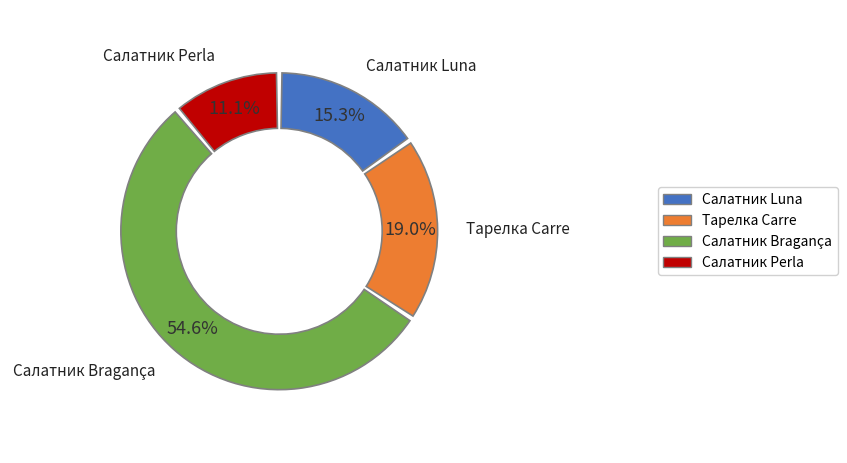

How many slices are in this pie chart?

4